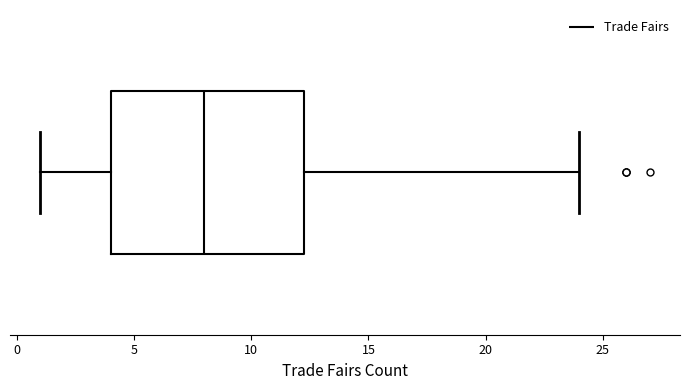

Read this box plot against the x-axis: the position of the median line, the range covered by the box, and the ends of both whiskers. The values are not printed on the chart, so give them approximately, as read against the axis.

median 8.0, box 4.0 to 12.5, whiskers 1.0 to 24.0